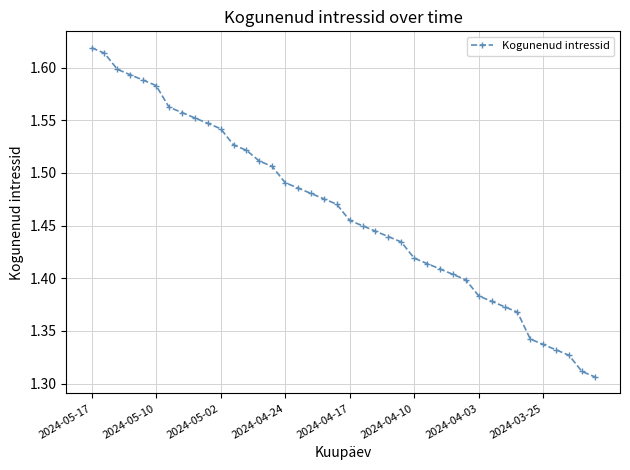

What is the sum of all values?

58.6